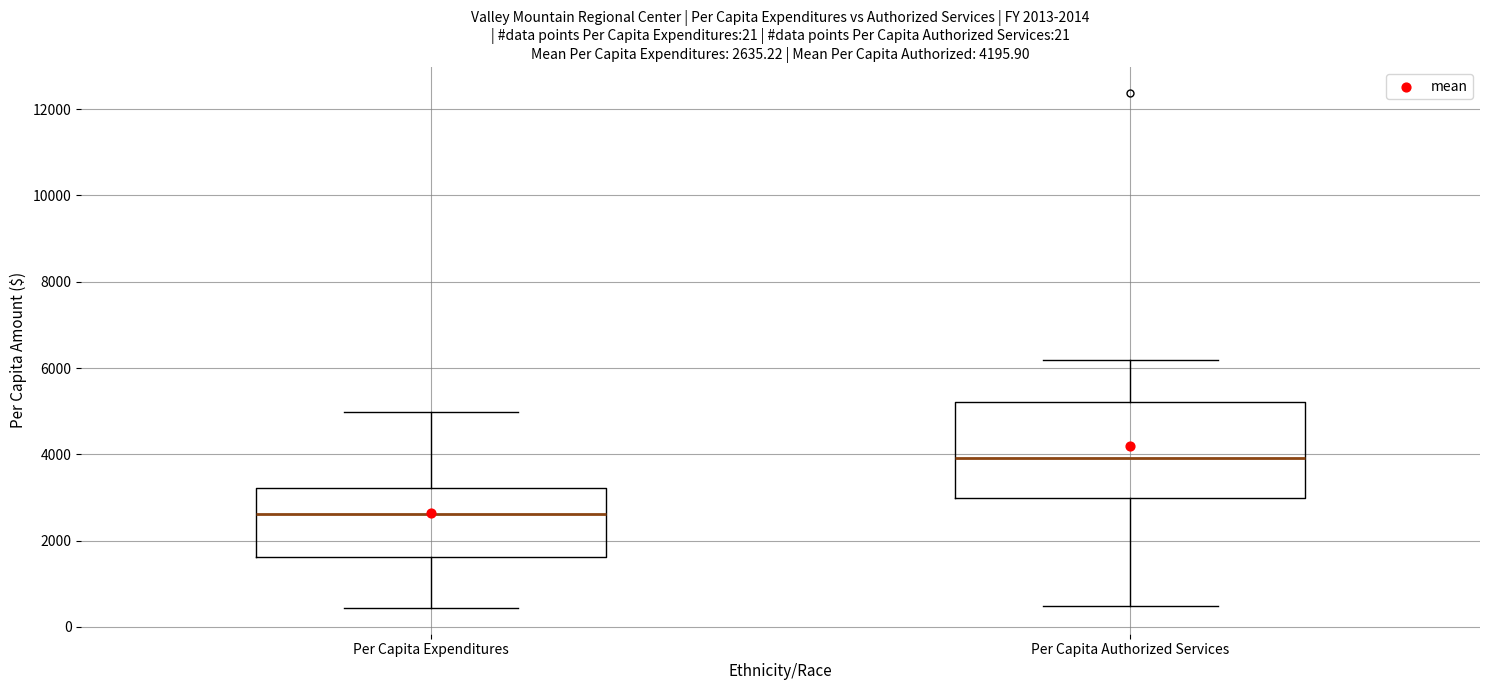

Comparing the boxes themselves (not the whiskers), which one is the tallest?

Per Capita Authorized Services